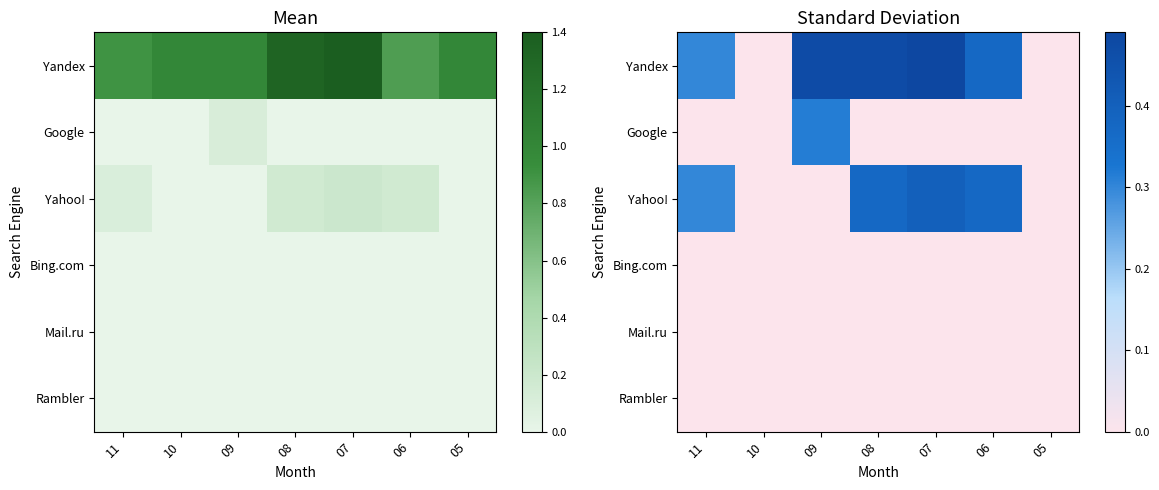

Is it true that Yahoo! equals 0.1 at 06?

False